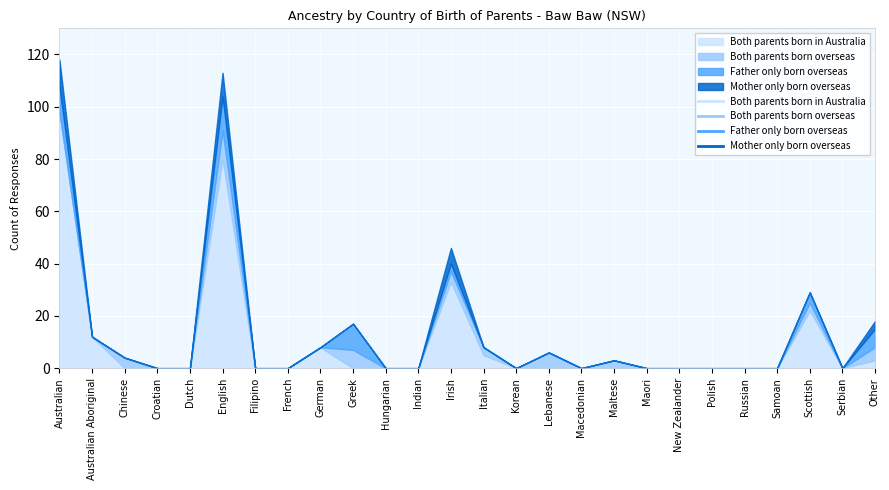

How many lines are shown in the chart?

4